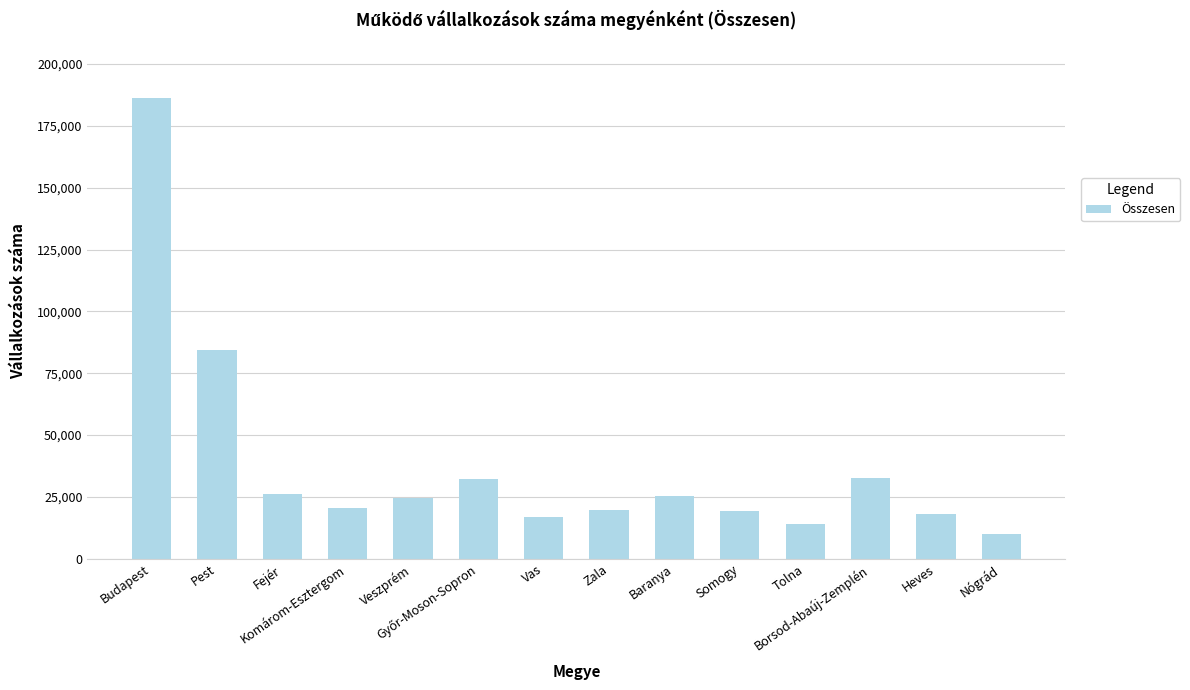

What is the maximum value shown in the chart?

186237